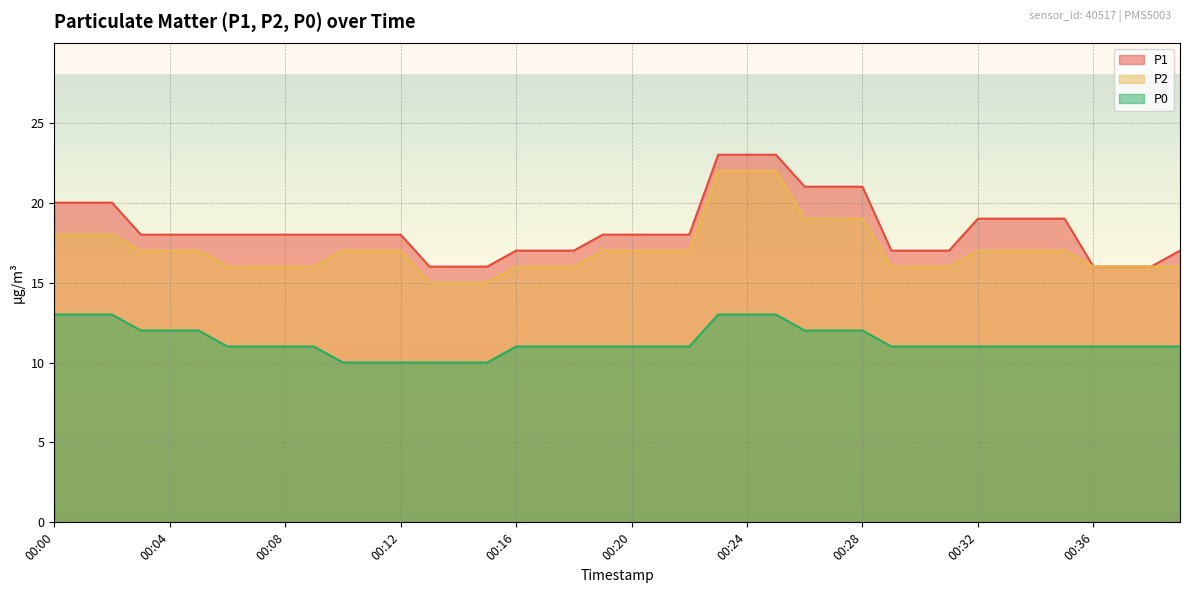

Which series changed the most between 00:14 and 00:20?

P1